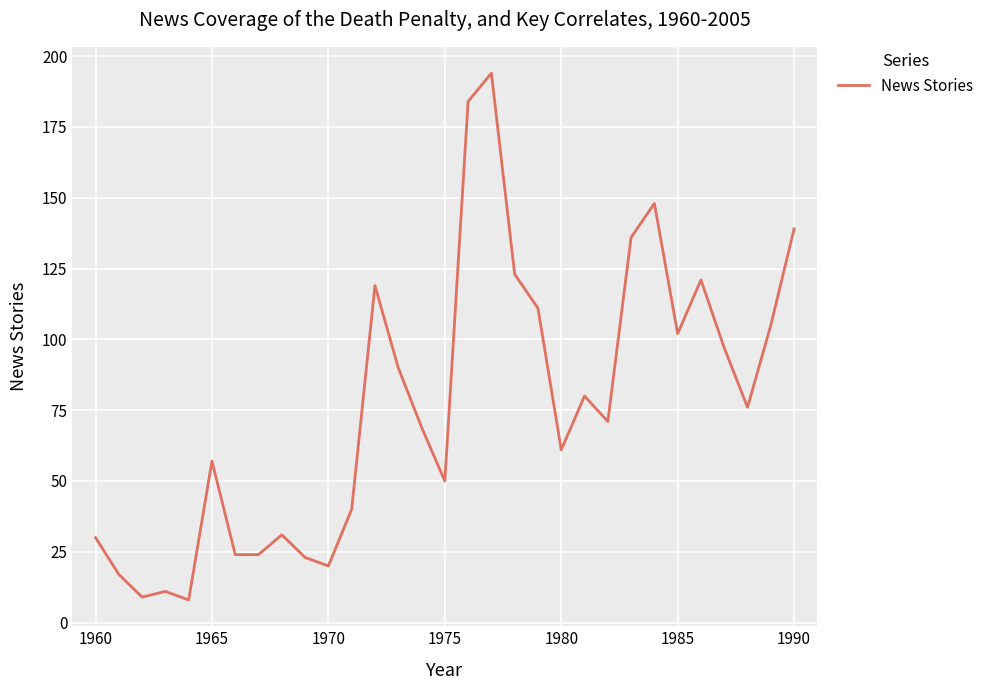

What is the greatest value displayed?

194